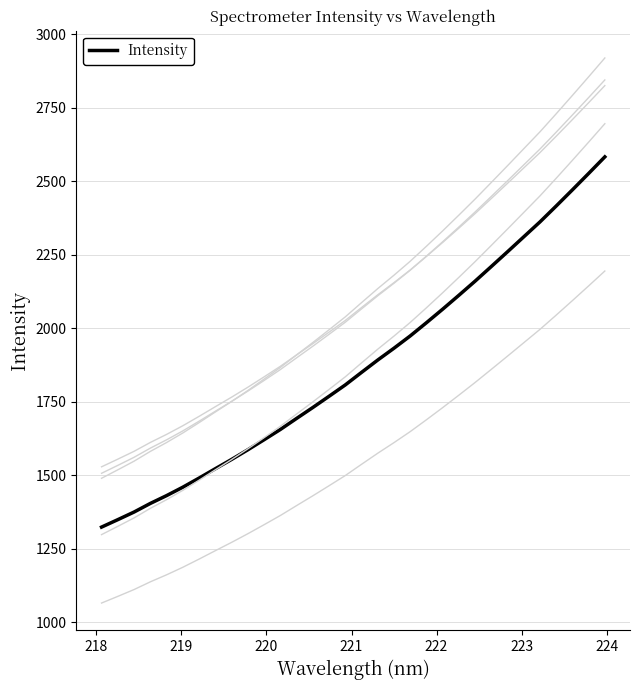

What is the maximum value shown in the chart?

2583.3